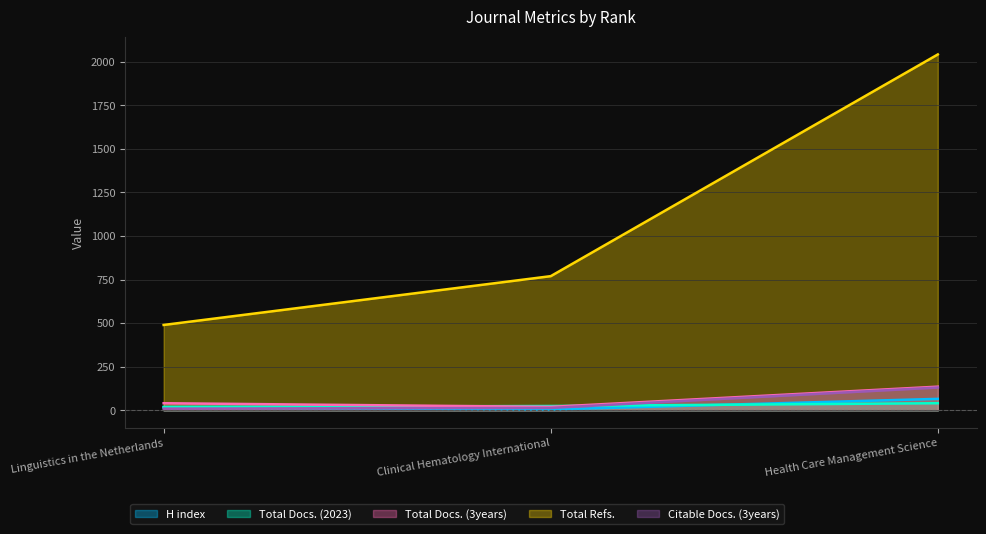

Which series has the largest total across all categories?

Total Refs.